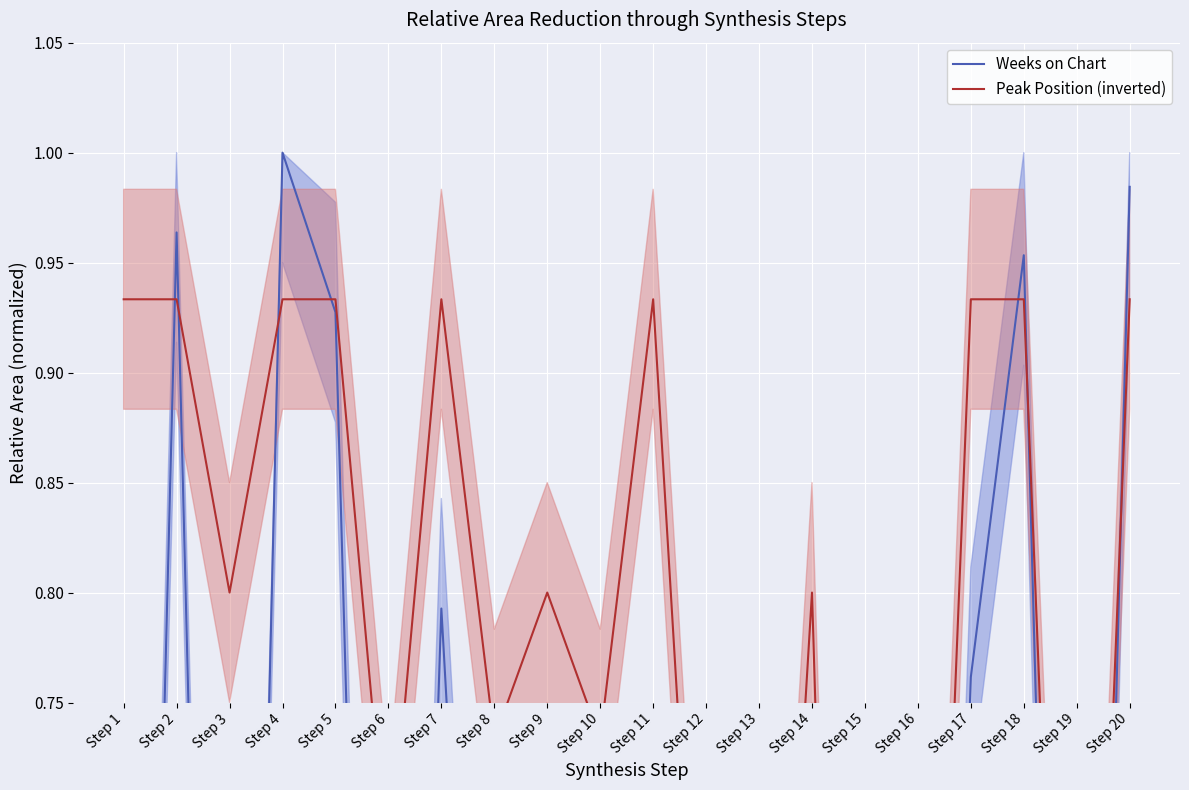

In Weeks on Chart, how many points are higher than both neighbors (excluding endpoints)?

6